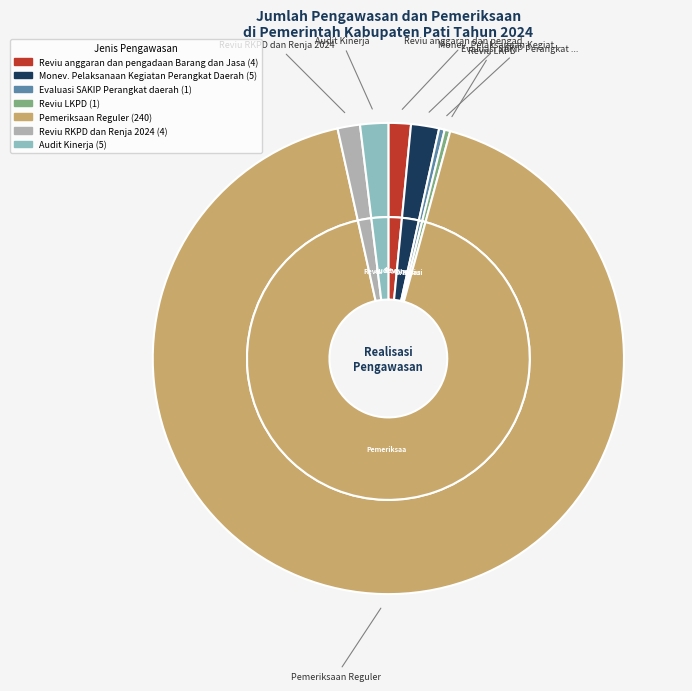

Which has a higher value, Reviu RKPD dan Renja 2024 or Evaluasi SAKIP Perangkat daerah?

Reviu RKPD dan Renja 2024